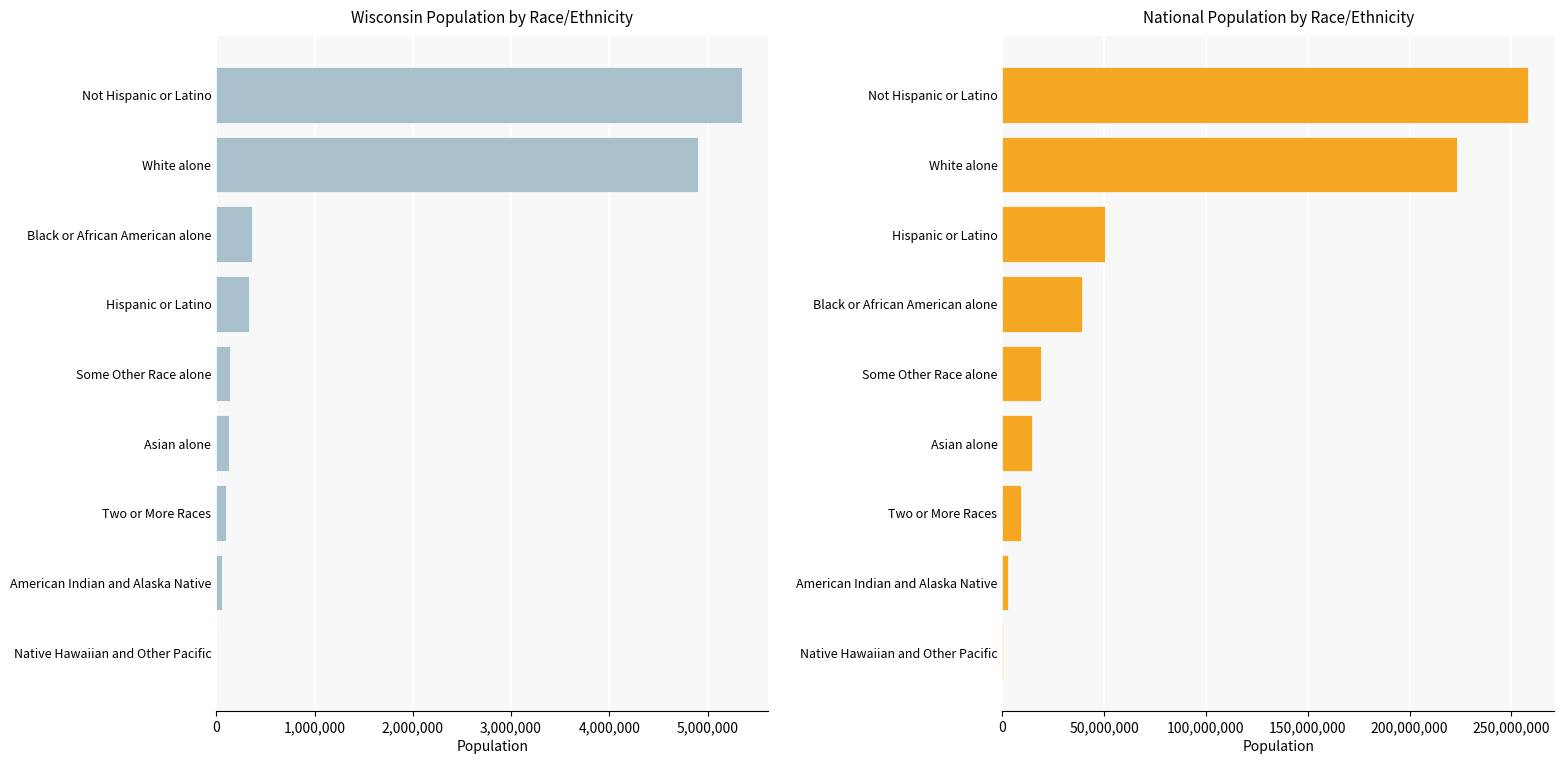

At how many categories does at least one series exceed 55360540?

2